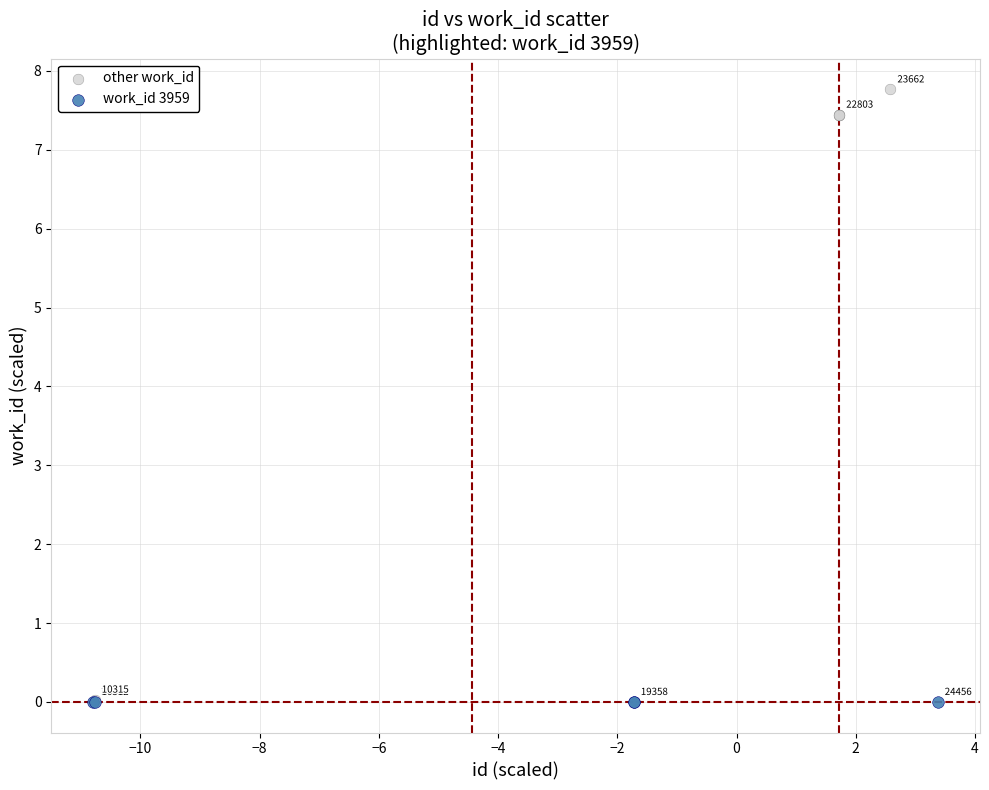

Which series contains the highest Y value?

other work_id